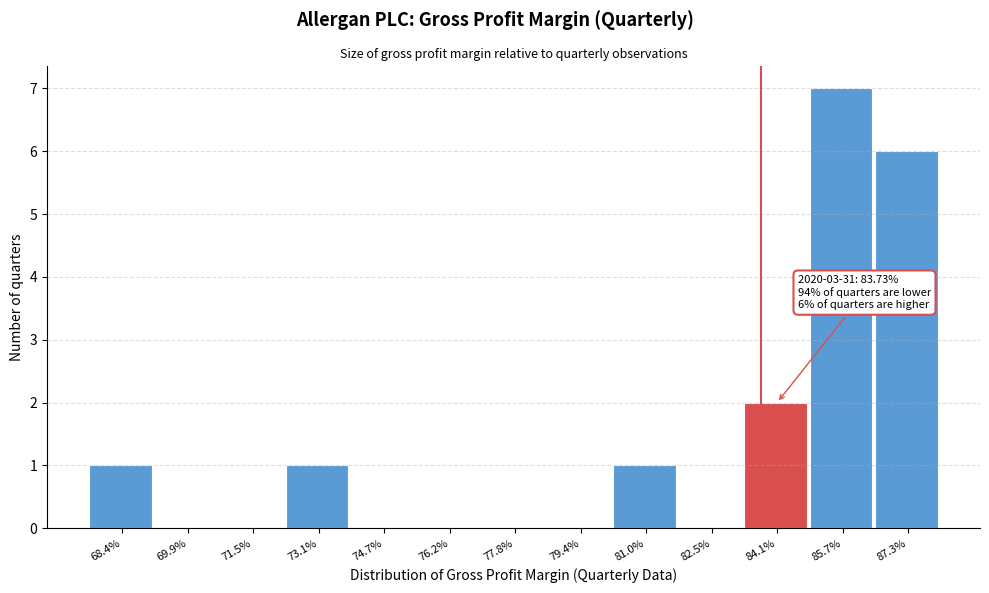

Reading left to right, extract all data points from this chart.

68.4%=1	69.9%=0	71.5%=0	73.1%=1	74.7%=0	76.2%=0	77.8%=0	79.4%=0	81.0%=1	82.5%=0	84.1%=2	85.7%=7	87.3%=6